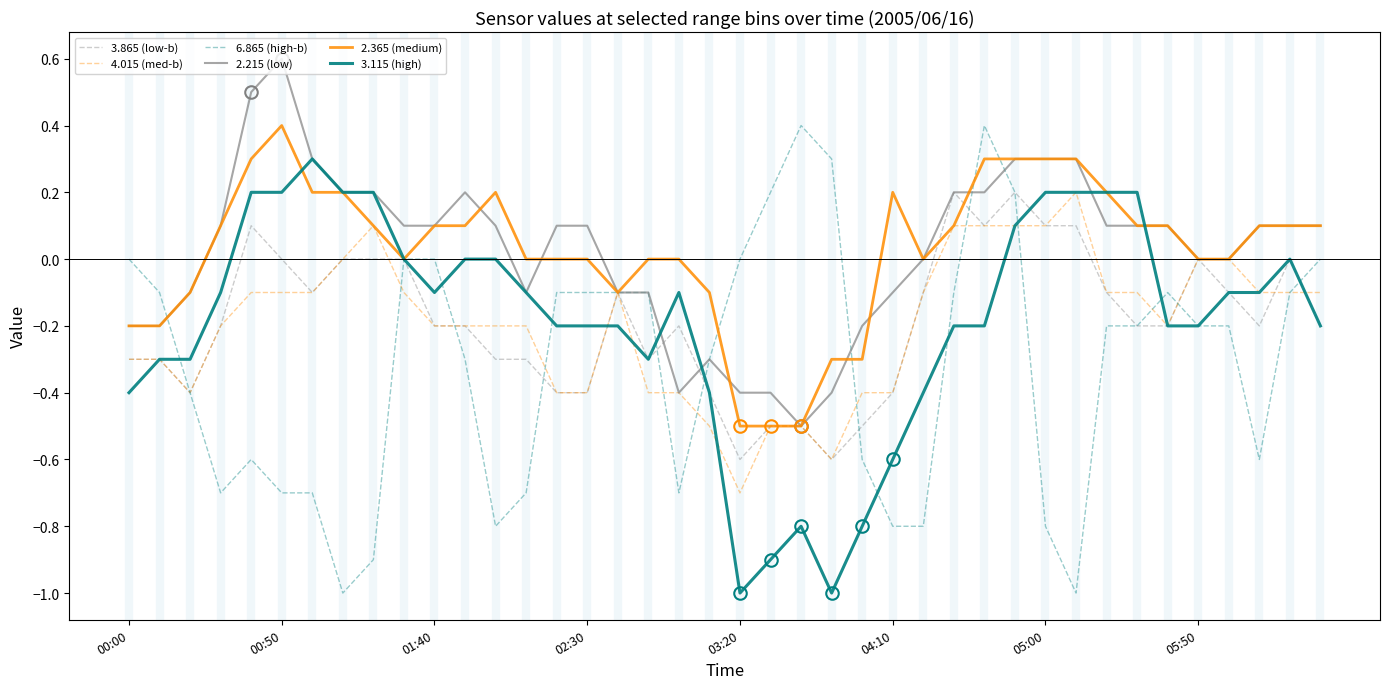

What is the smallest value displayed?

-1.0